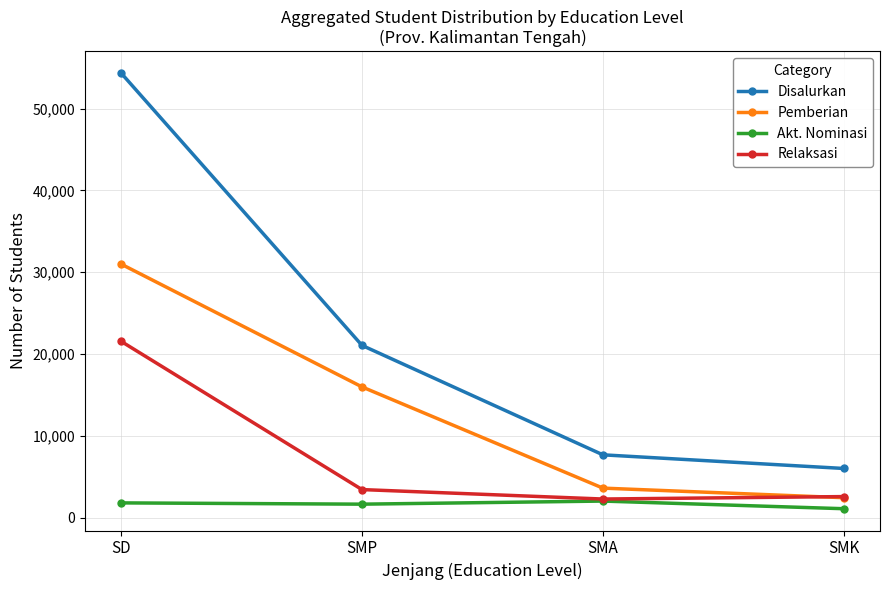

What are all the series names shown in the legend?

Disalurkan, Pemberian, Akt. Nominasi, Relaksasi